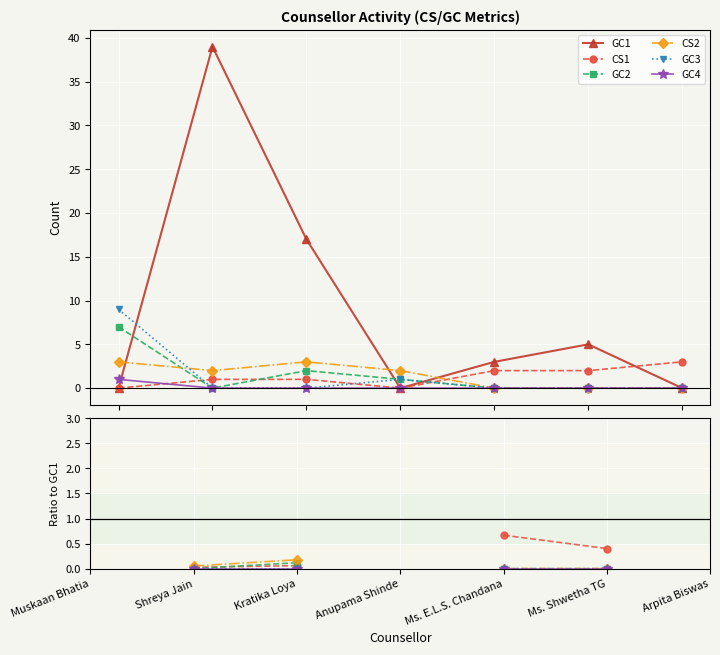

What are all the series names shown in the legend?

GC1, CS1, GC2, CS2, GC3, GC4